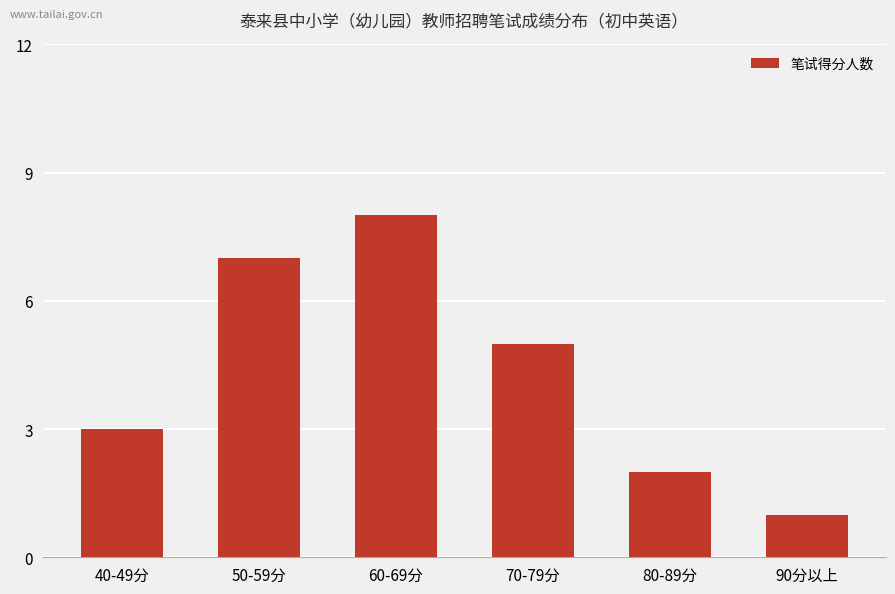

List the labels in order of value, smallest first.

90分以上, 80-89分, 40-49分, 70-79分, 50-59分, 60-69分